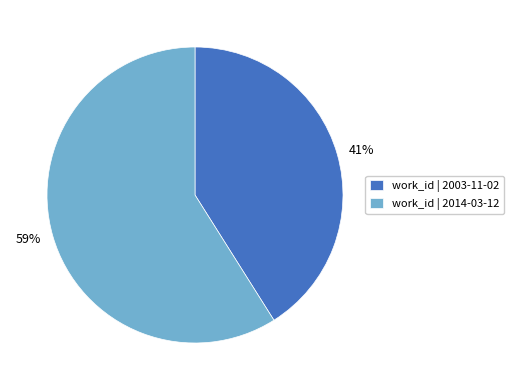

Rank the categories by value from lowest to highest.

work_id | 2003-11-02, work_id | 2014-03-12